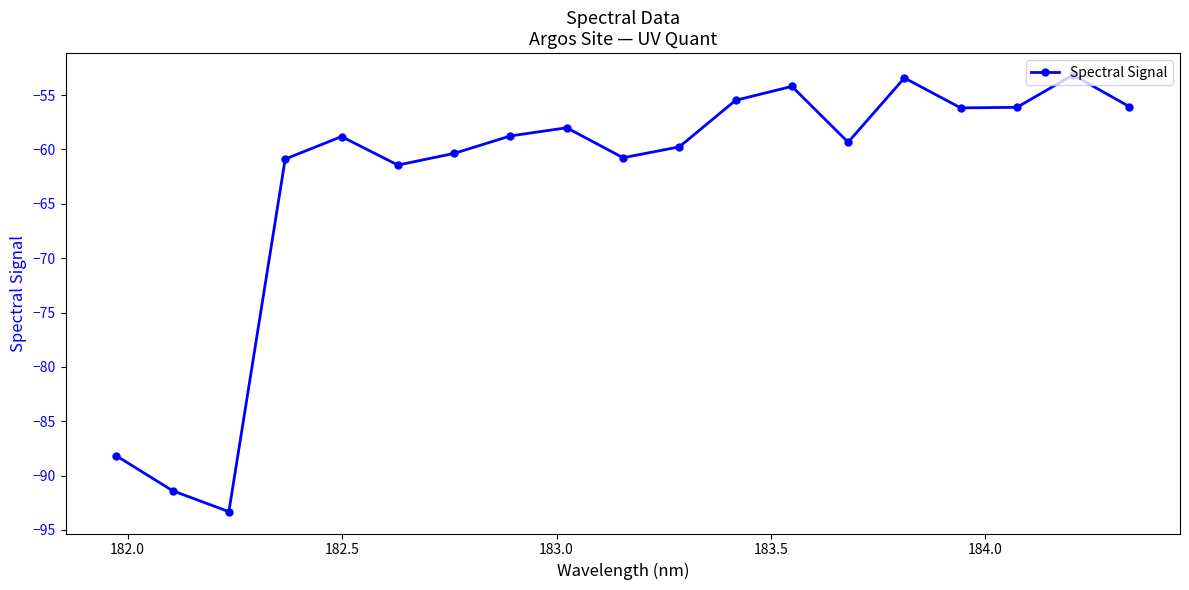

What is the value of the 16th point from the left?

-56.2